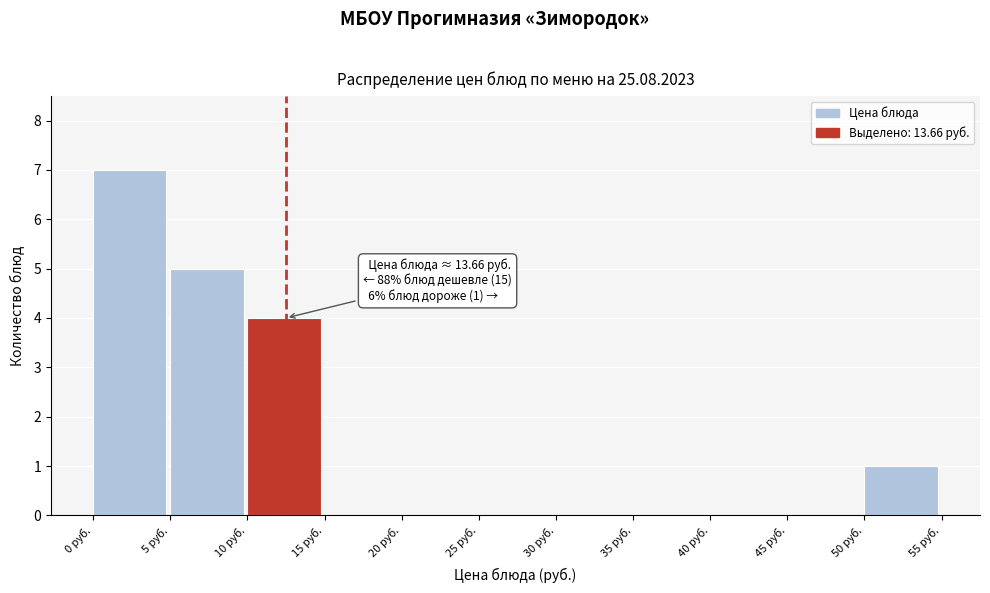

Which range on the x-axis has the tallest bar?

0 to 5